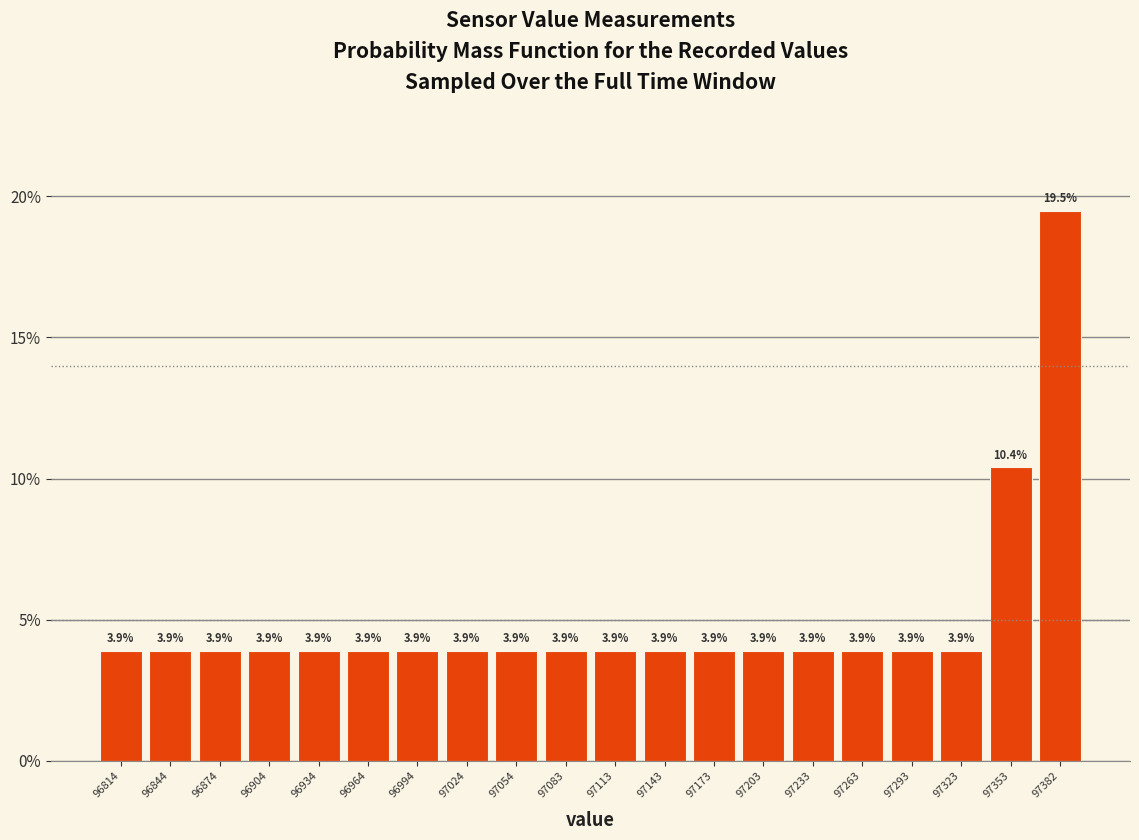

Reading left to right, list every bar in this chart as the range it spans on the x-axis followed by its height. The bar edges are not printed on the chart, so give them approximately, as read against the axis.

96800 to 96830: 3.9
96830 to 96860: 3.9
96860 to 96890: 3.9
96890 to 96920: 3.9
96920 to 96950: 3.9
96950 to 96980: 3.9
96980 to 97010: 3.9
97010 to 97040: 3.9
97040 to 97070: 3.9
97070 to 97100: 3.9
97100 to 97130: 3.9
97130 to 97160: 3.9
97160 to 97190: 3.9
97190 to 97220: 3.9
97220 to 97250: 3.9
97250 to 97280: 3.9
97280 to 97310: 3.9
97310 to 97340: 3.9
97340 to 97370: 10.4
97370 to 97400: 19.5